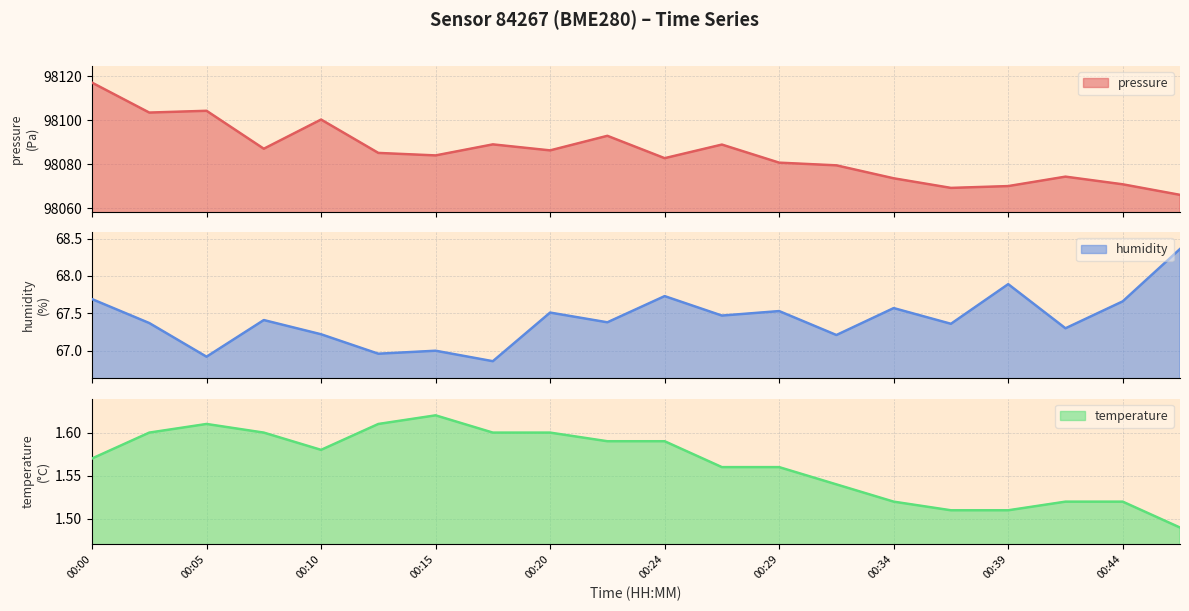

Which series has the largest total across all categories?

pressure